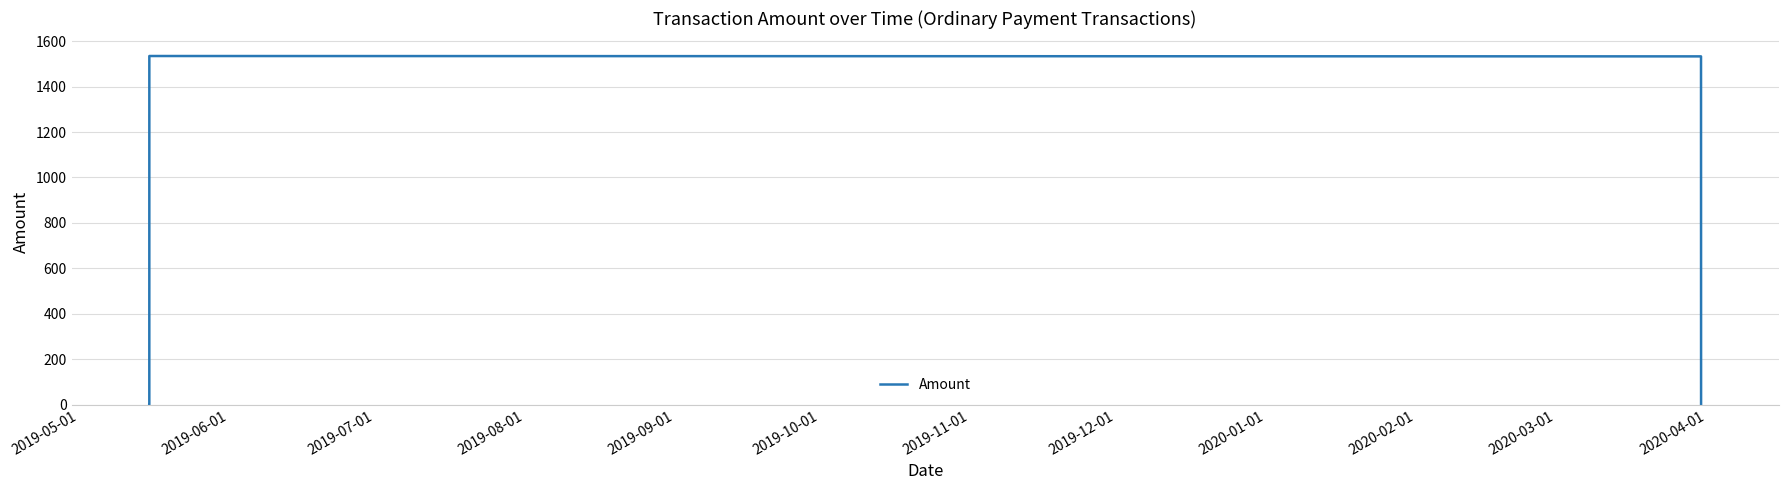

How many series are shown in this chart?

1